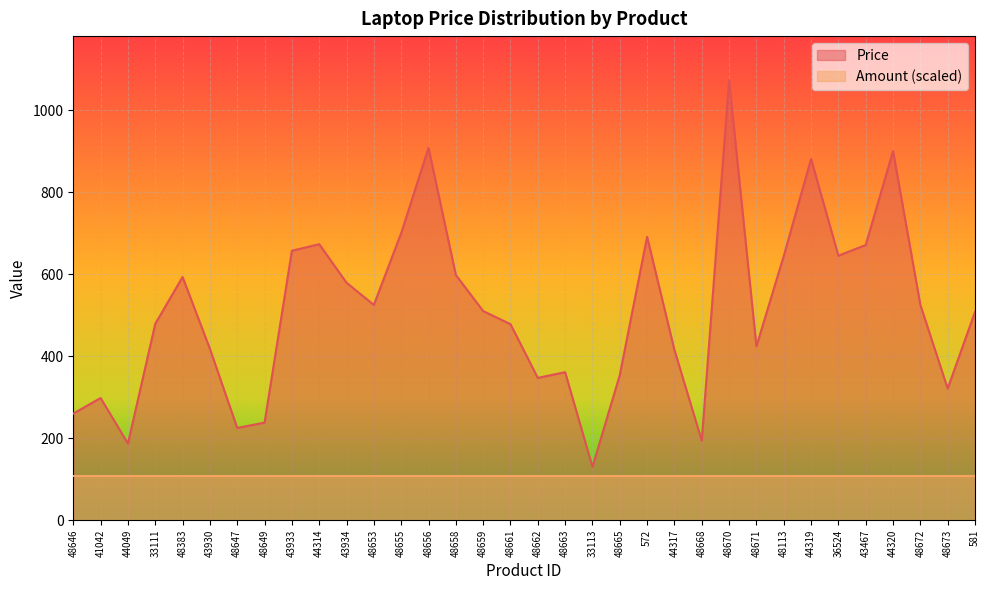

What is the ratio of the value at 36524 to the value at 48665?

1.8